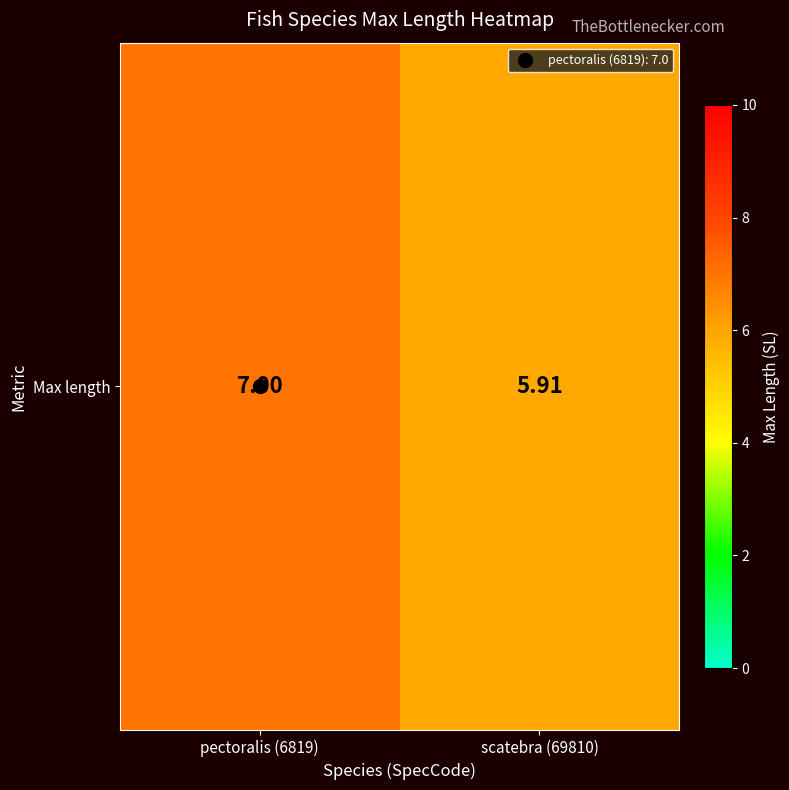

What is the smallest value displayed?

5.9